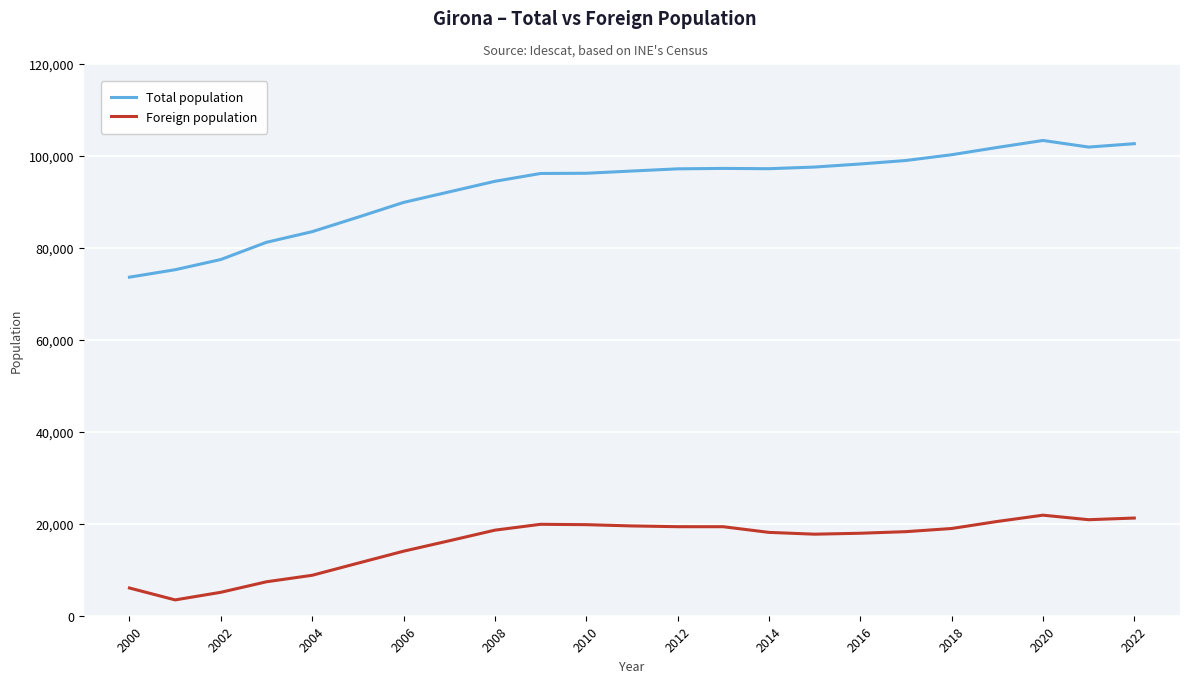

List the series in order of their peak value, lowest first.

Foreign population, Total population